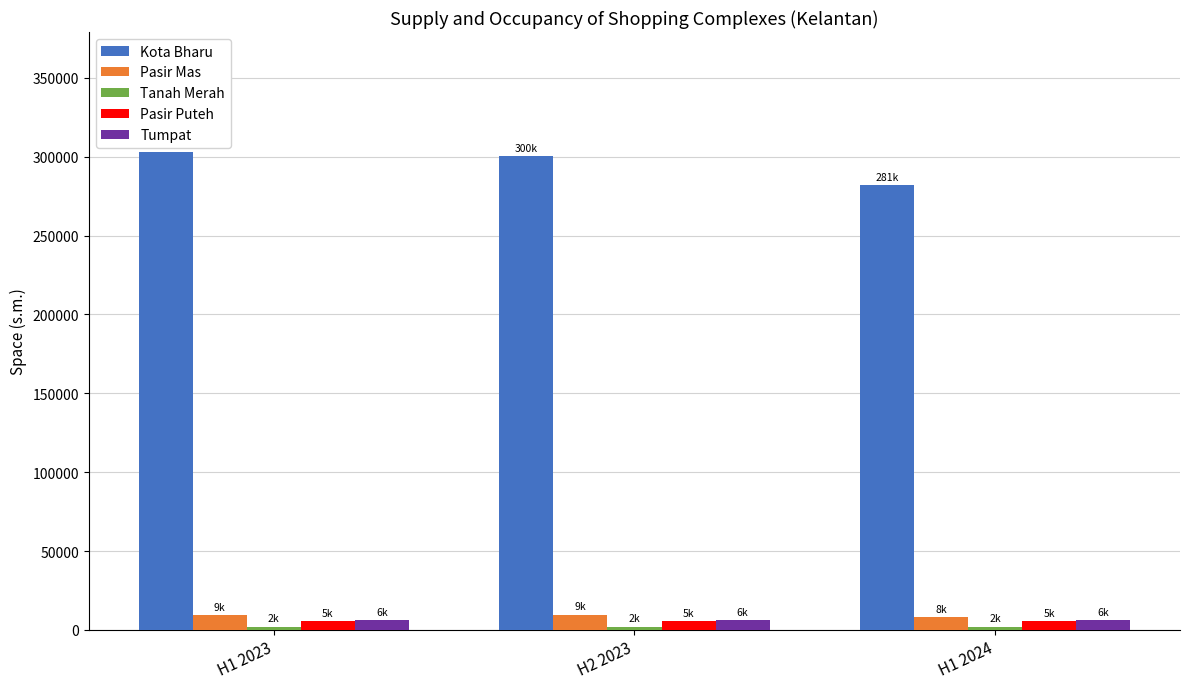

At how many categories does at least one series exceed 113615?

3